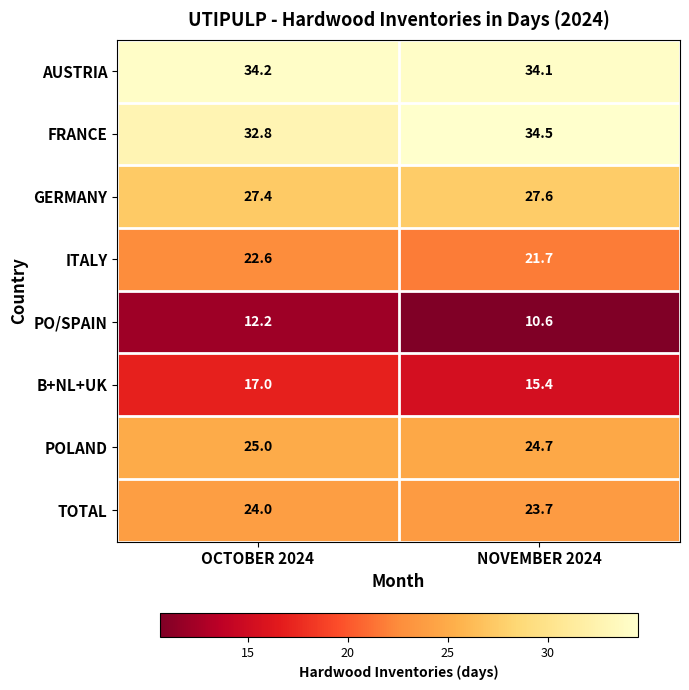

What is the sum of the ITALY values at OCTOBER 2024 and NOVEMBER 2024?

44.3